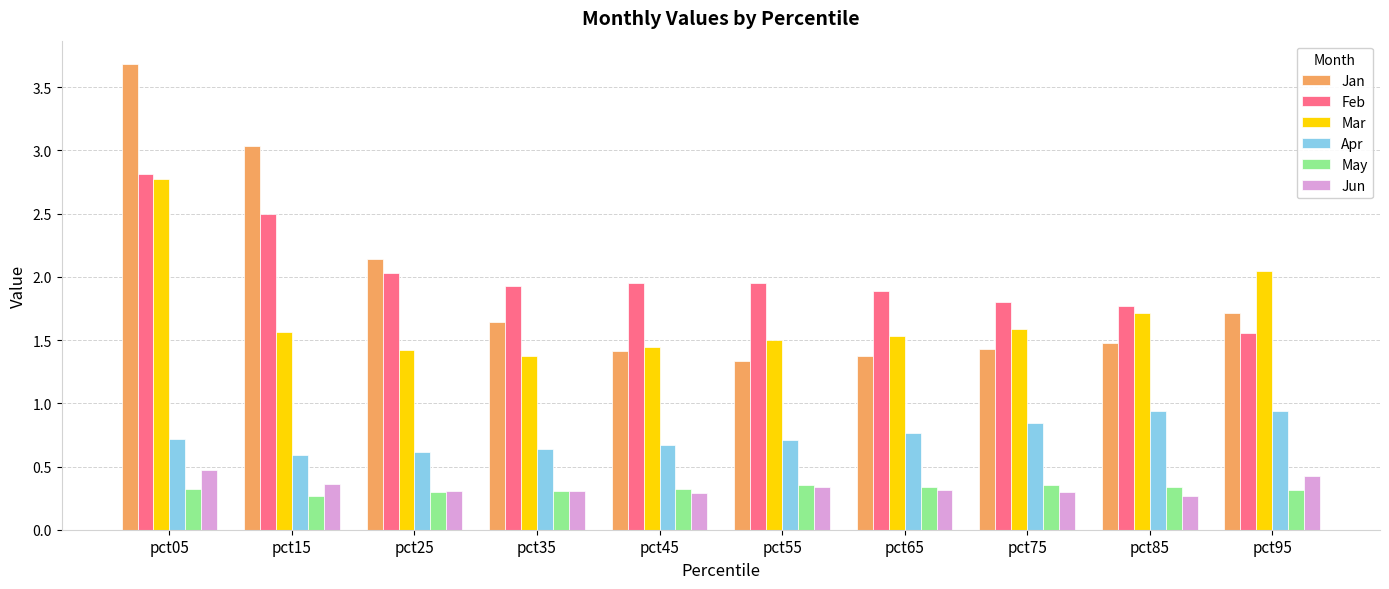

True or false: Mar has a value of 2.8 at pct05.

True